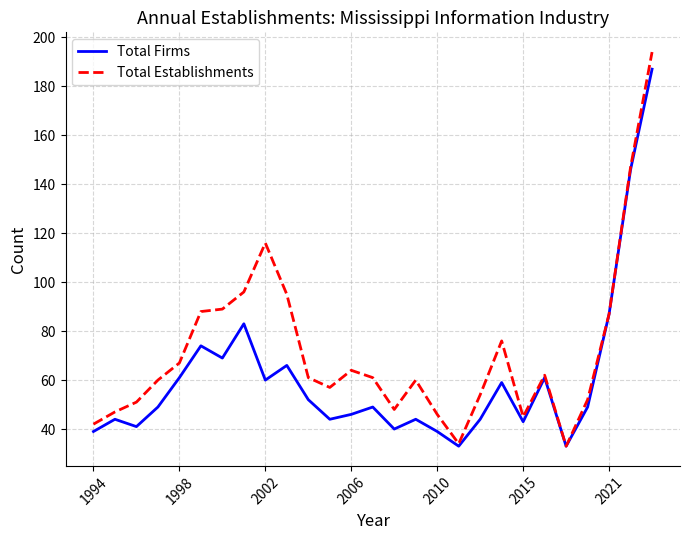

Which series has the largest total across all categories?

Total Establishments